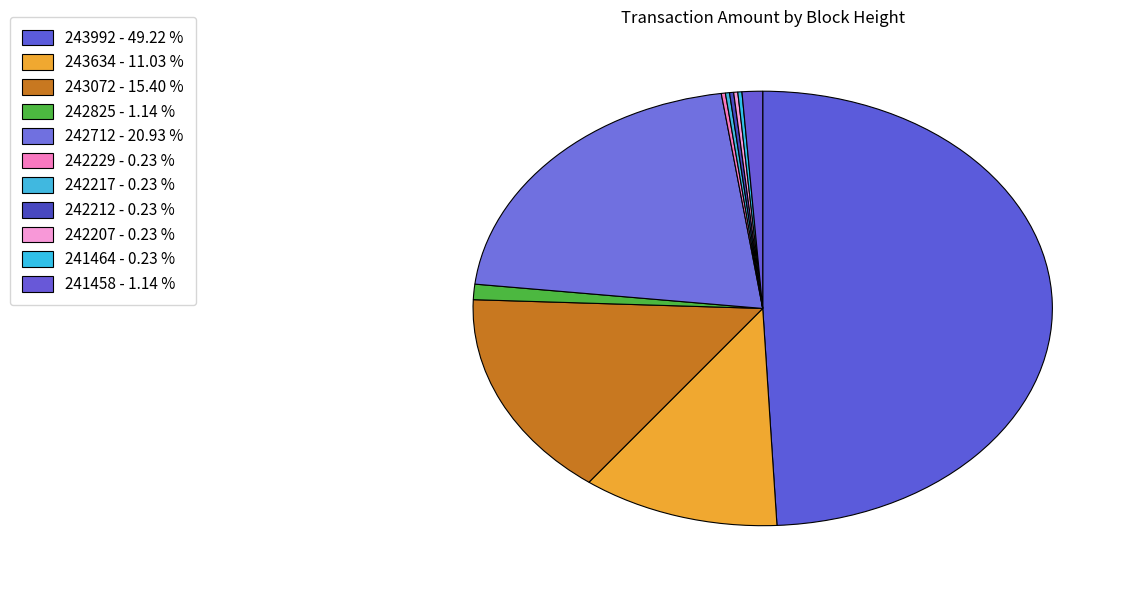

Which category has the smallest portion of the pie?

242229